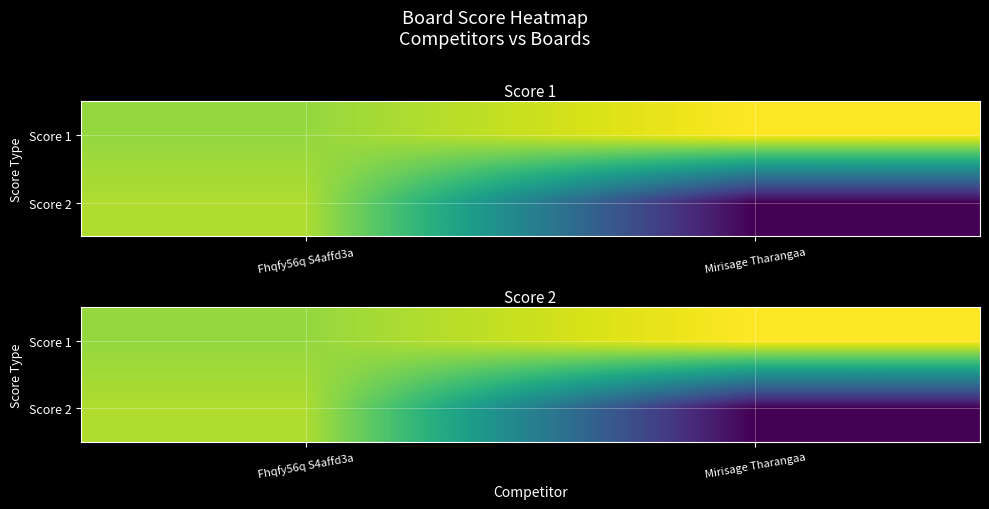

What is the difference between the highest and lowest values at Mirisage Tharangaa?

25